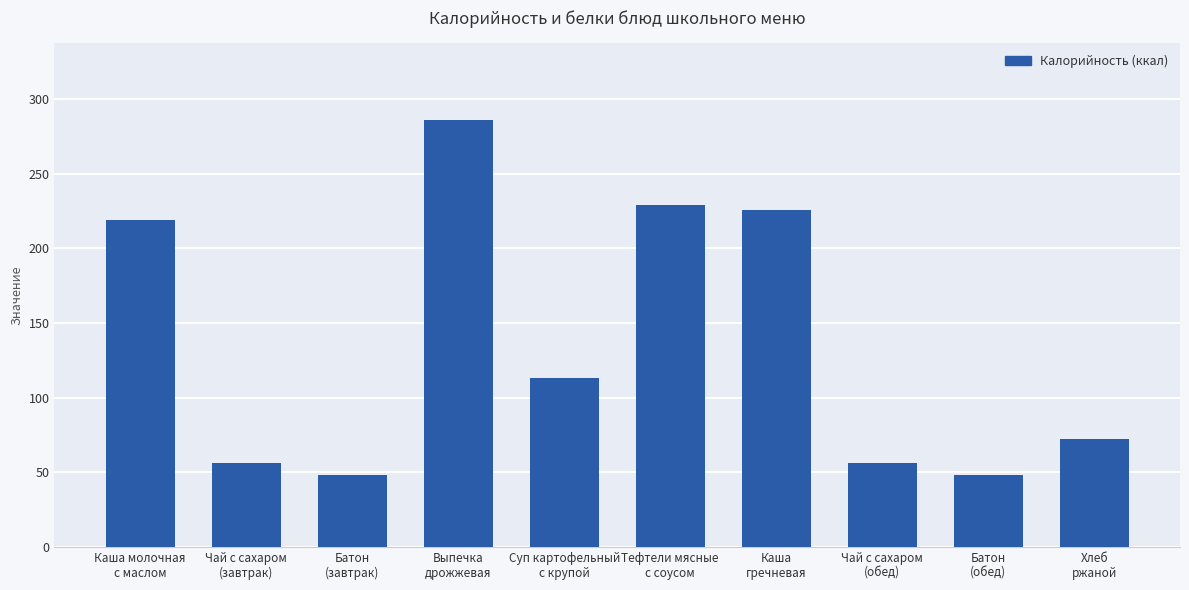

Reading left to right, list all the values displayed in this chart.

219	56	48	286	113	229	226	56	48	72